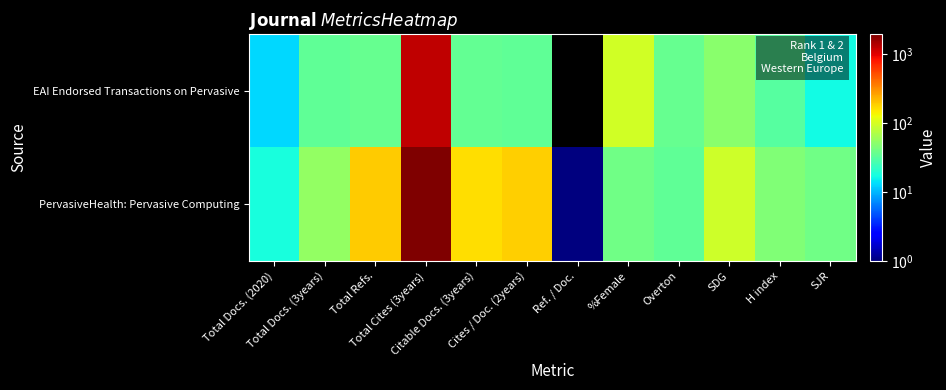

Reading right to left, list all the values displayed in this chart.

EAI Endorsed Transactions on Pervasive: SJR=17	H index=31	SDG=50	Overton=36	%Female=97	Ref. / Doc.=0	Cites / Doc. (2years)=34	Citable Docs. (3years)=35	Total Cites (3years)=1241	Total Refs.=36	Total Docs. (3years)=34	Total Docs. (2020)=13
PervasiveHealth: Pervasive Computing: SJR=40	H index=46	SDG=93	Overton=34	%Female=39	Ref. / Doc.=1	Cites / Doc. (2years)=185	Citable Docs. (3years)=162	Total Cites (3years)=1921	Total Refs.=187	Total Docs. (3years)=55	Total Docs. (2020)=18